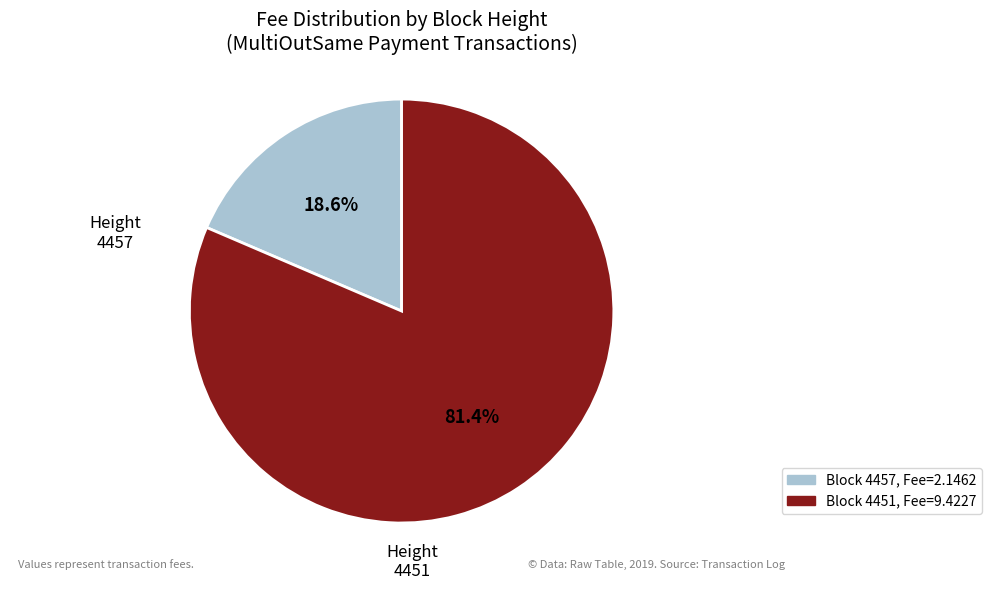

How many segments does this pie chart have?

2